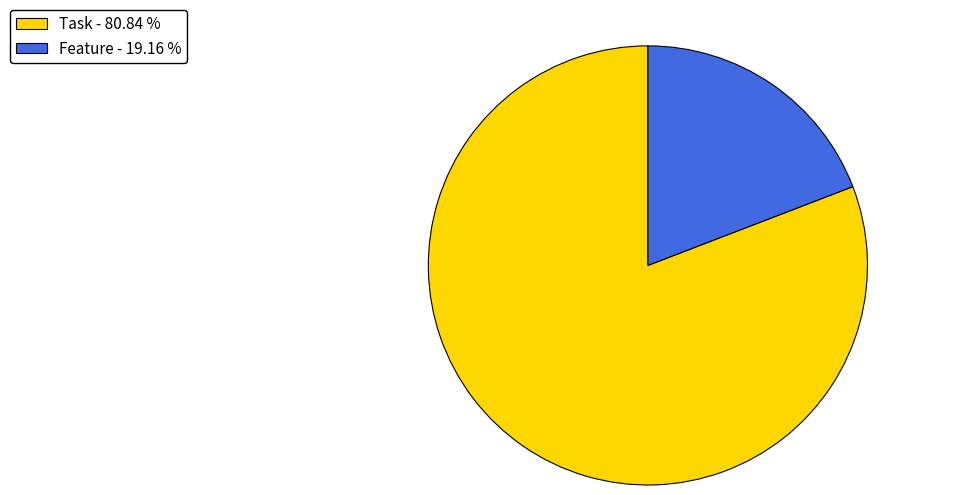

Count the number of slices in the pie.

2